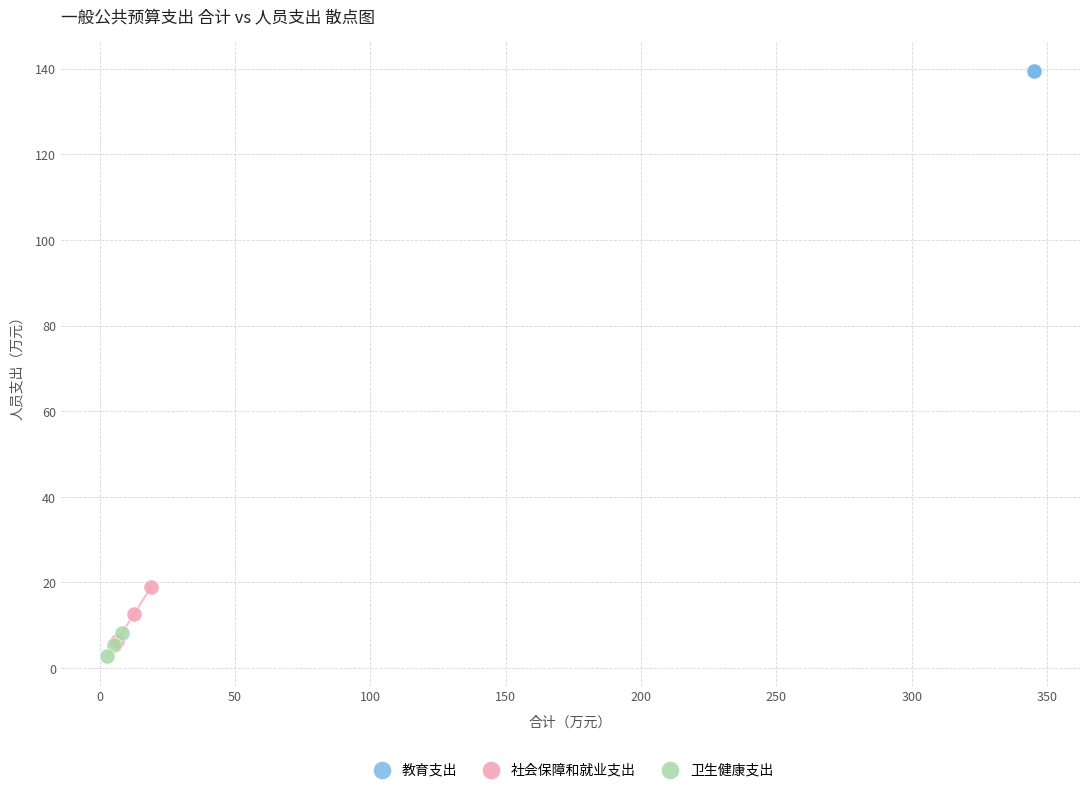

Which series reaches the minimum Y coordinate?

卫生健康支出